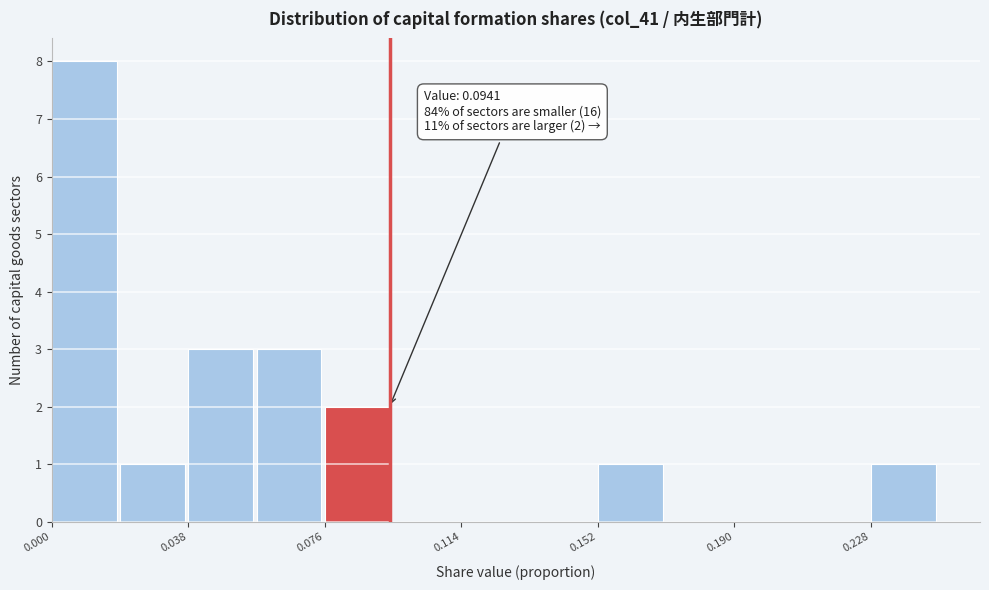

Read against the x-axis, roughly where is the centre of the tallest bar?

0.010